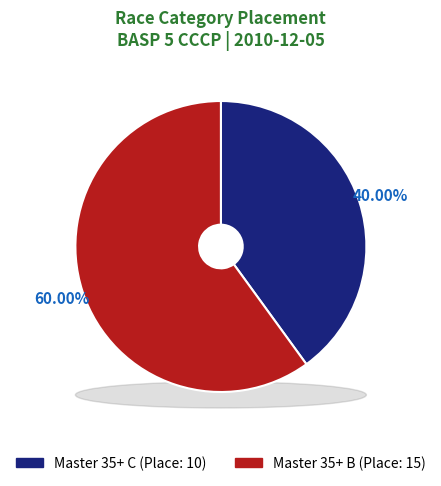

Is it true that Master 35+ B is 73% of the pie?

False